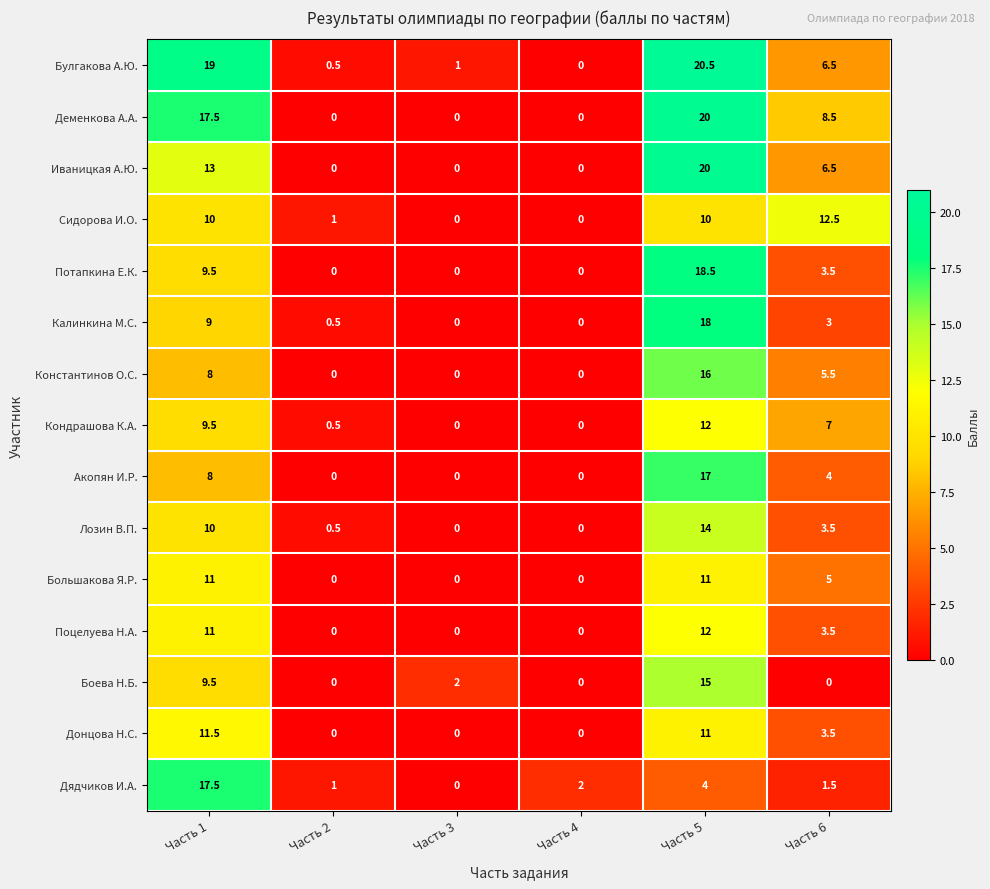

What is the maximum value for Сидорова И.О.?

12.5